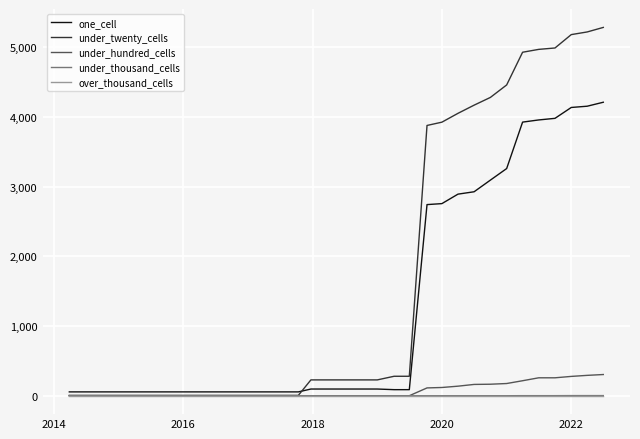

Which series has the largest total across all categories?

under_twenty_cells